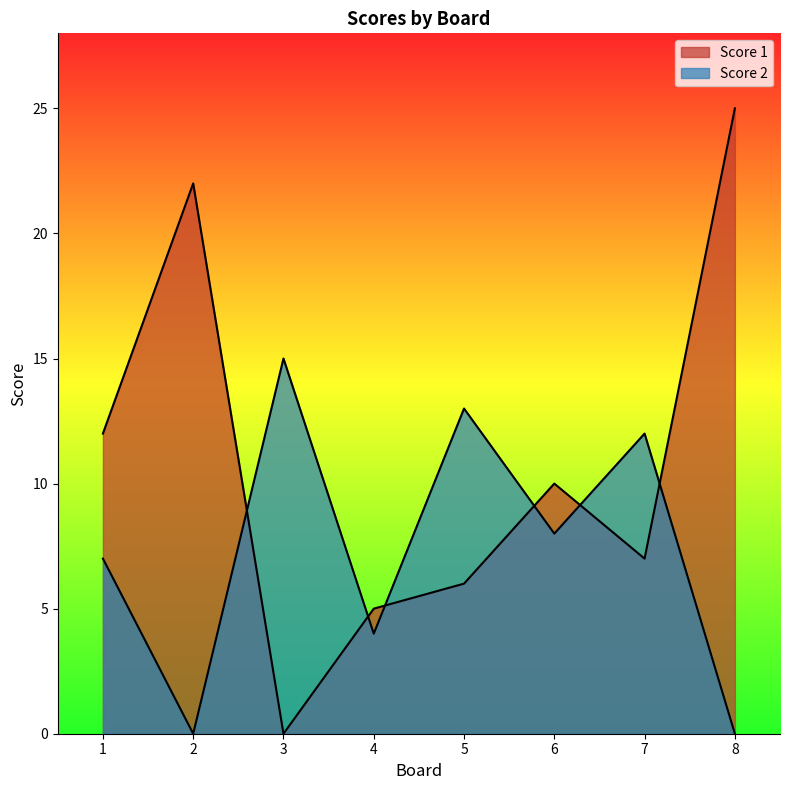

In Score 2, how many points are lower than both neighbors (excluding endpoints)?

3